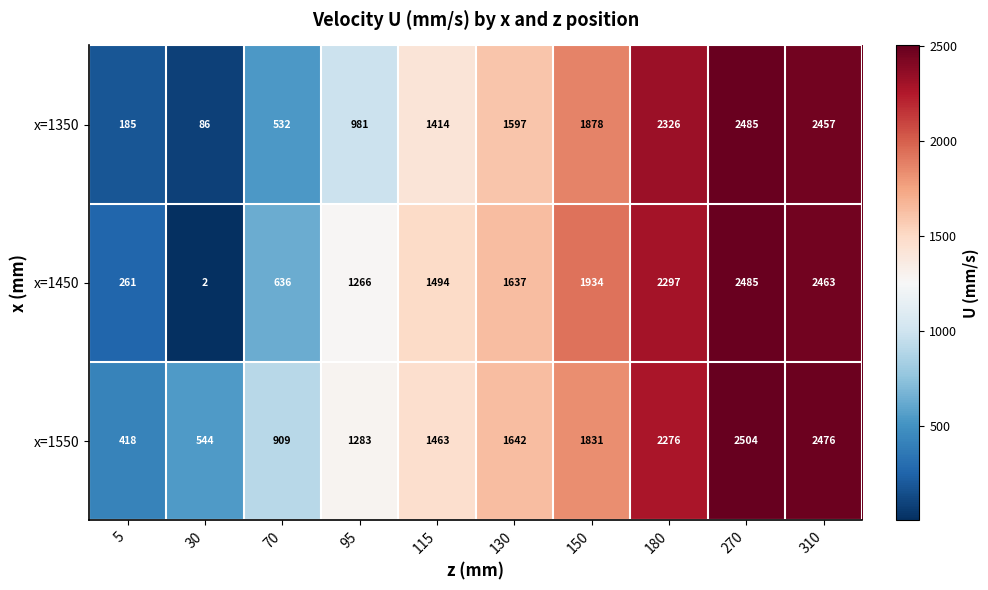

Which label corresponds to the smallest value in the chart?

30